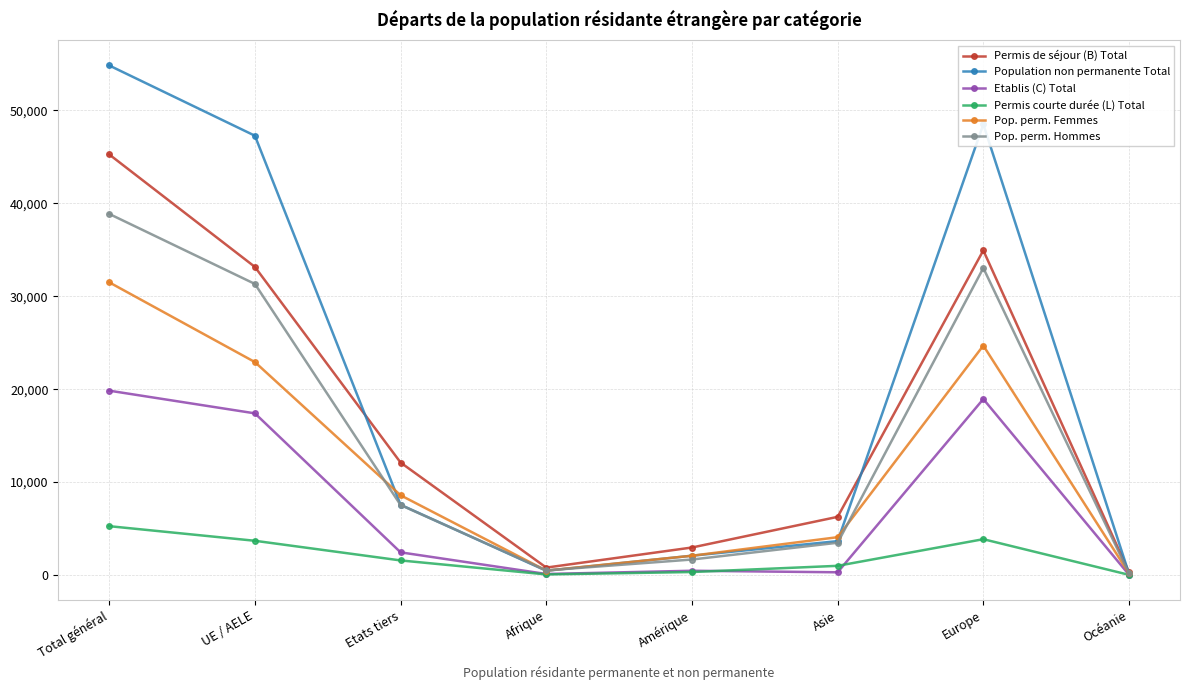

Count the number of categories in the chart.

8